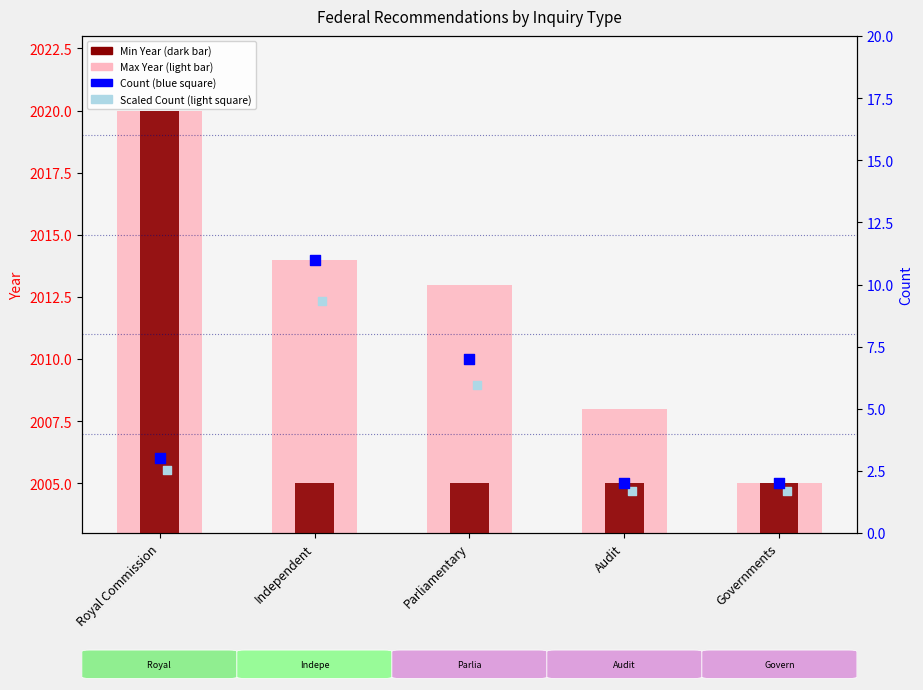

Which series reaches the minimum Y coordinate?

Count (scaled)